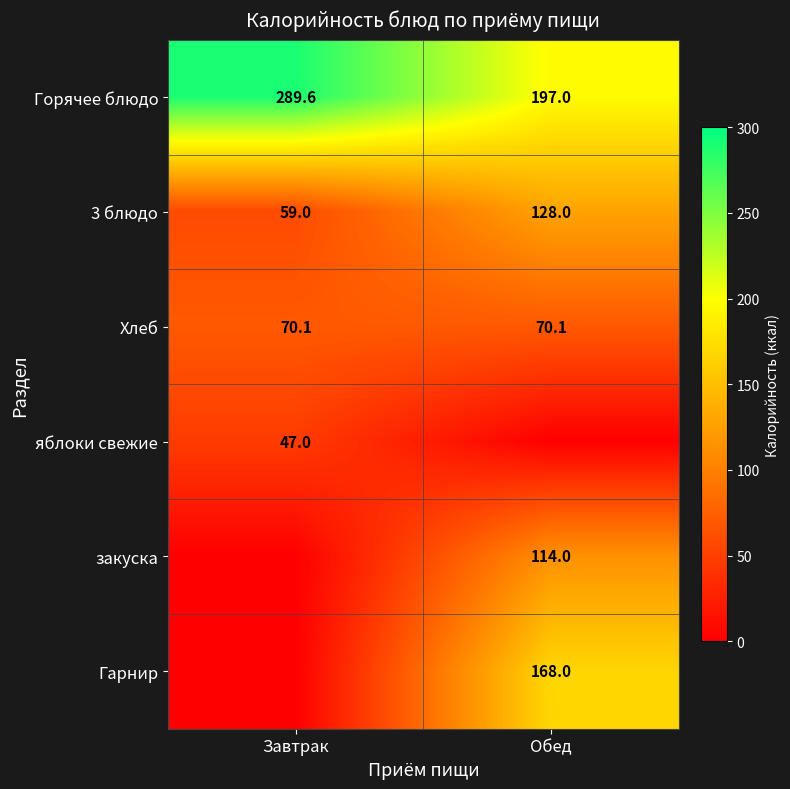

What is the minimum value for 3 блюдо?

59.0